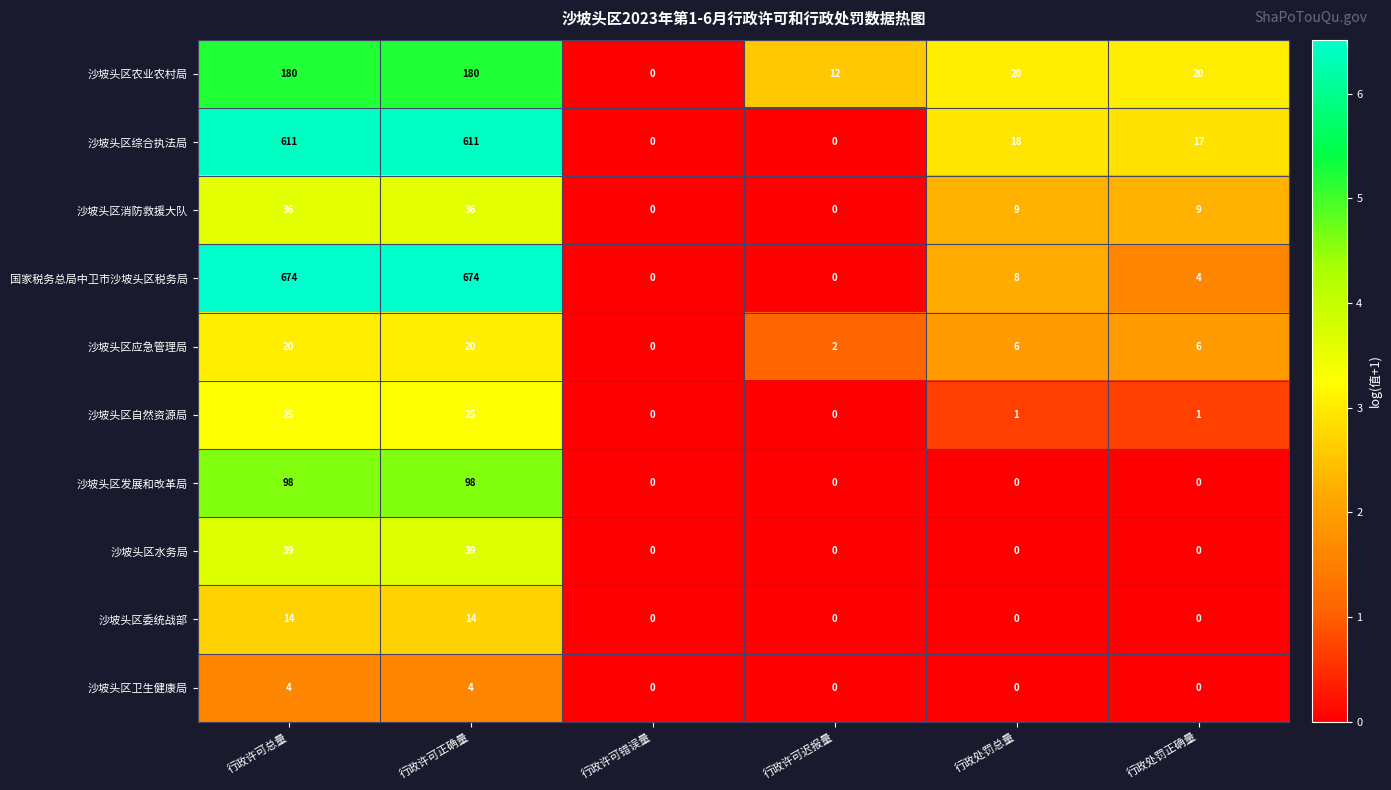

How many distinct data groups are displayed?

10